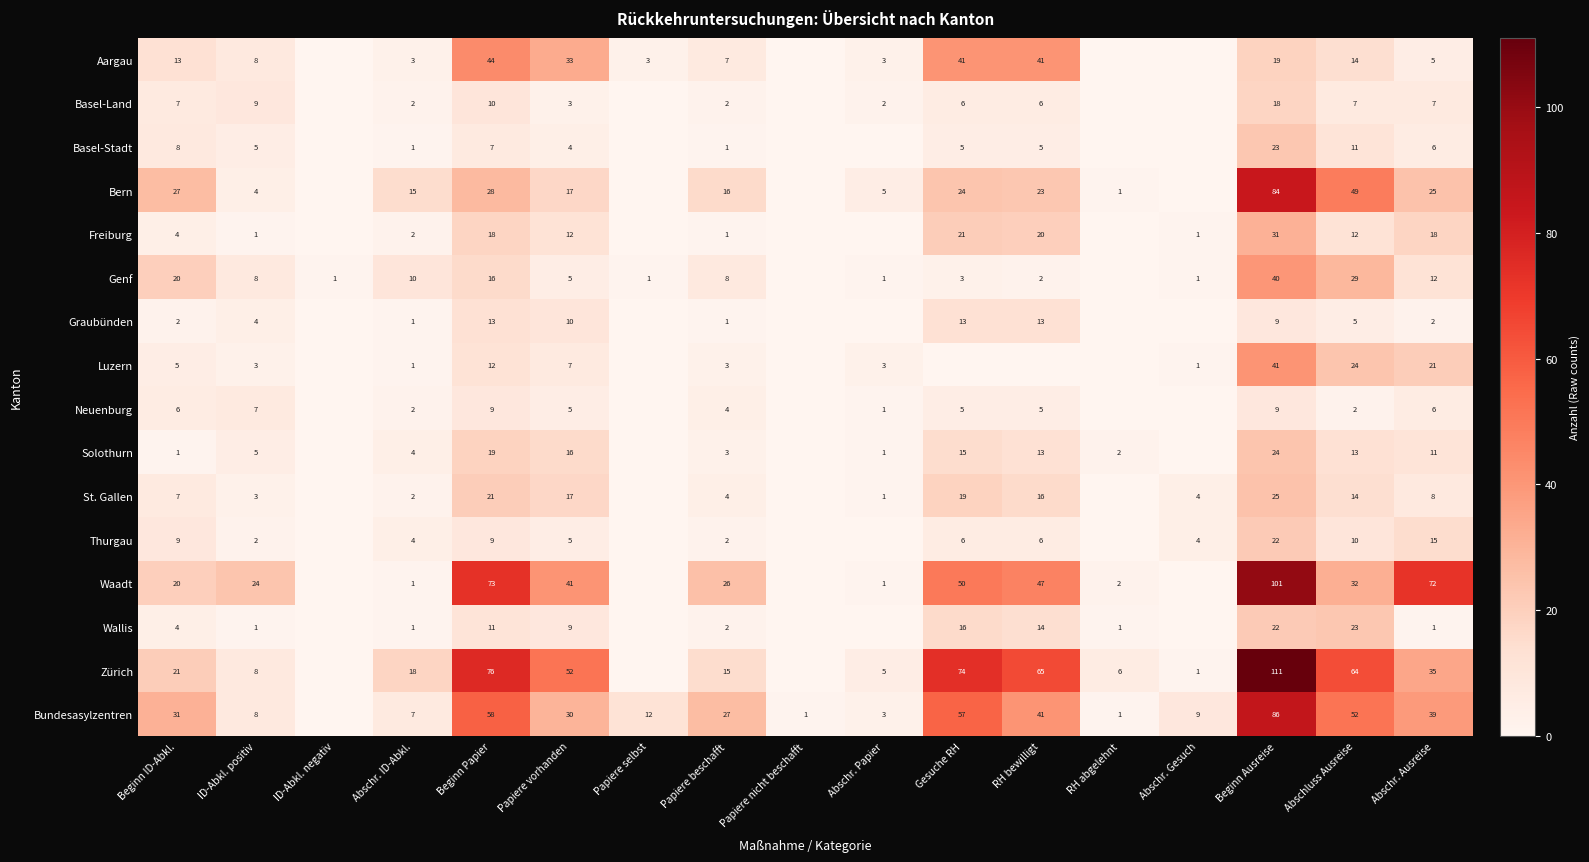

Which has a higher value, Beginn Papier or Papiere vorhanden?

Beginn Papier